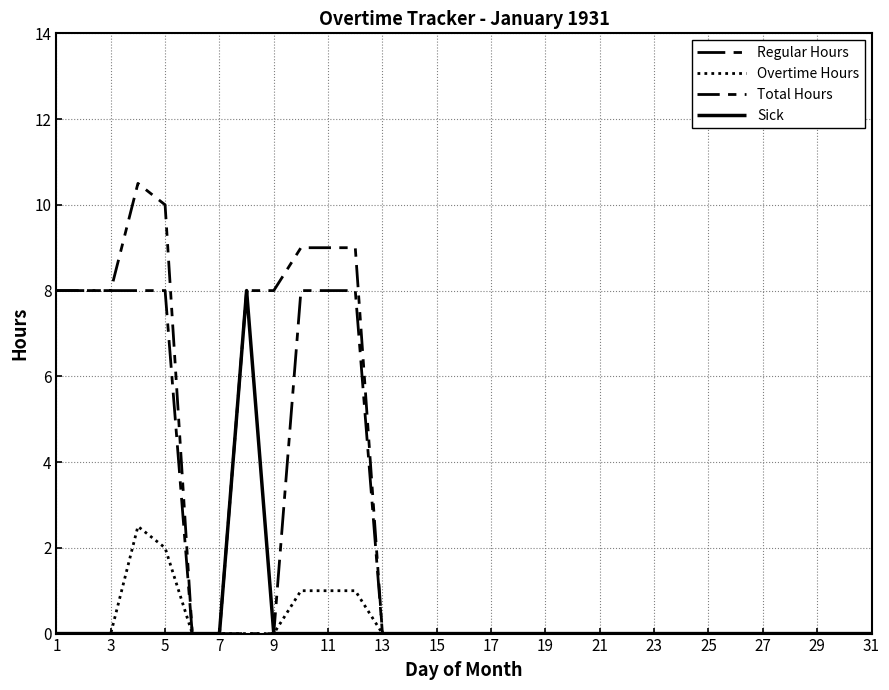

Does the chart display data point markers on the line(s)?

No